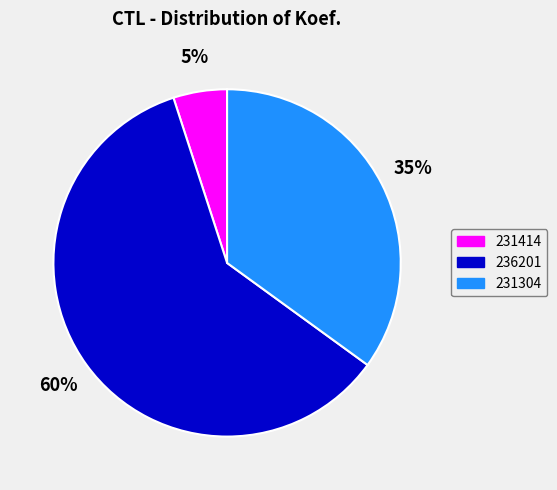

What percentage is the 231304 slice, to the nearest percent?

35%